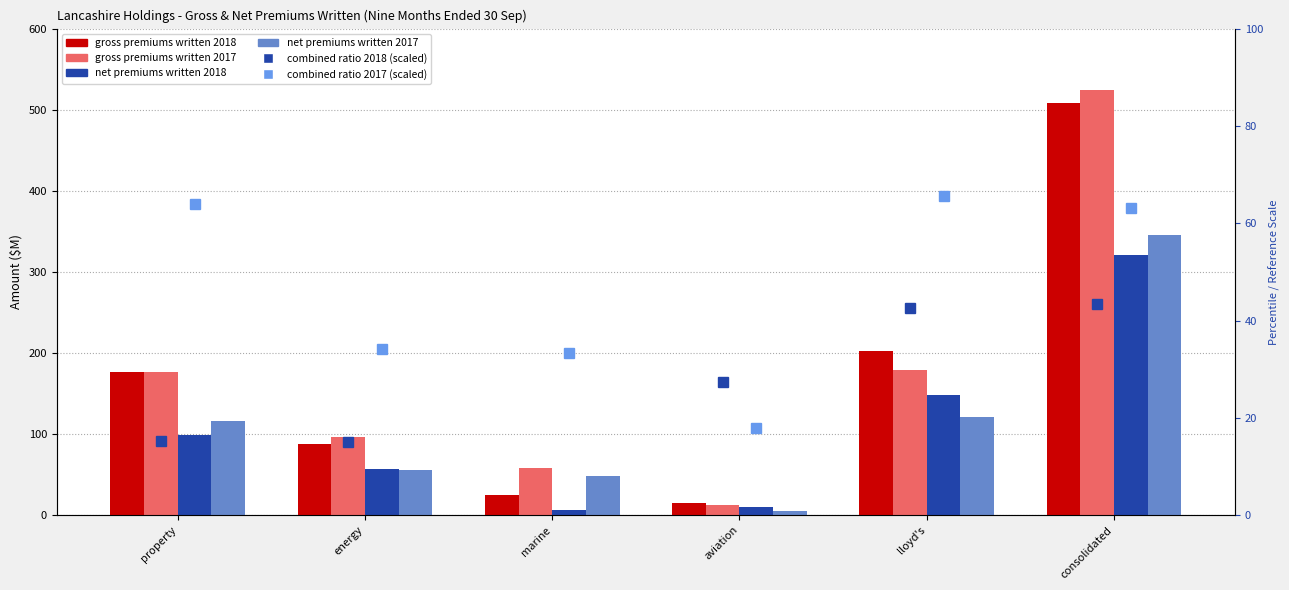

What is the label of the 6th bar from the left?

consolidated